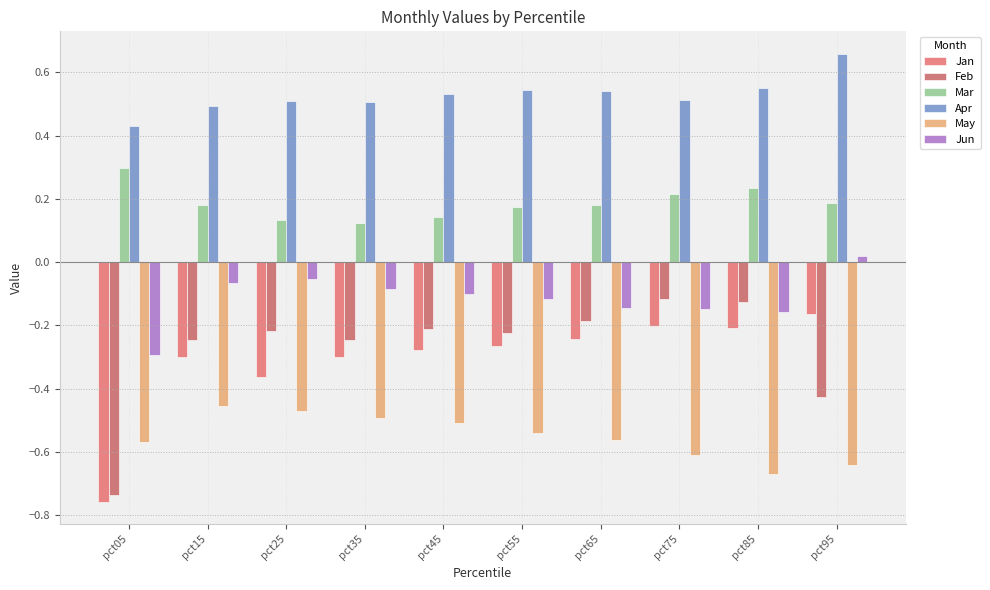

What is the difference between the highest and lowest values at pct35?

1.0